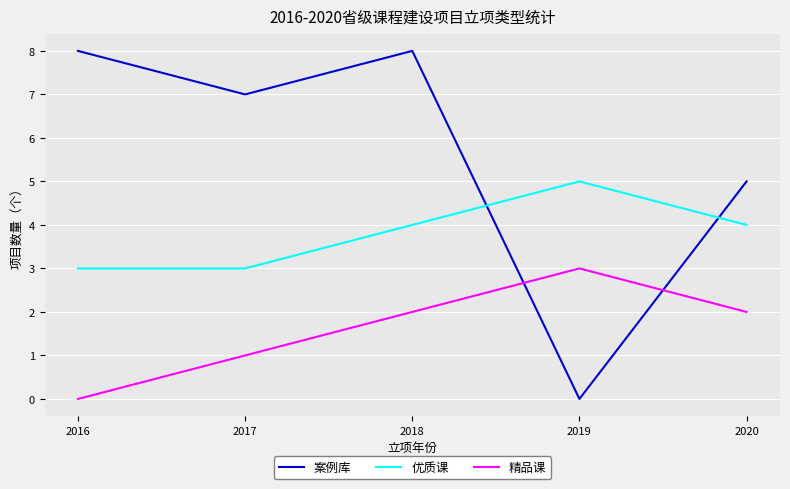

What is the difference between the highest and lowest values at 2018?

6